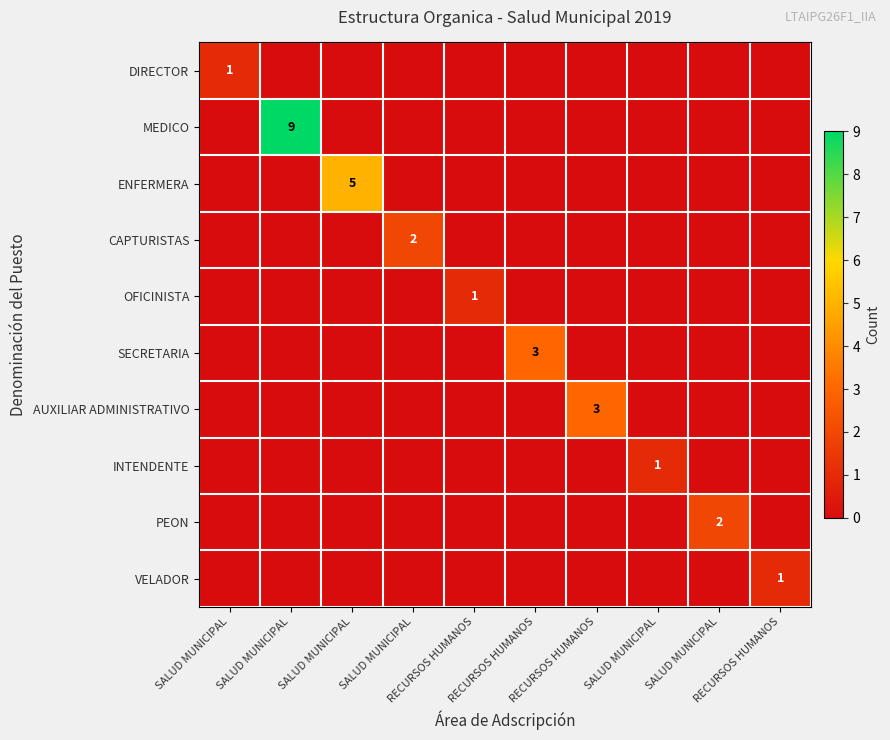

What is the sum of all PEON values?

2